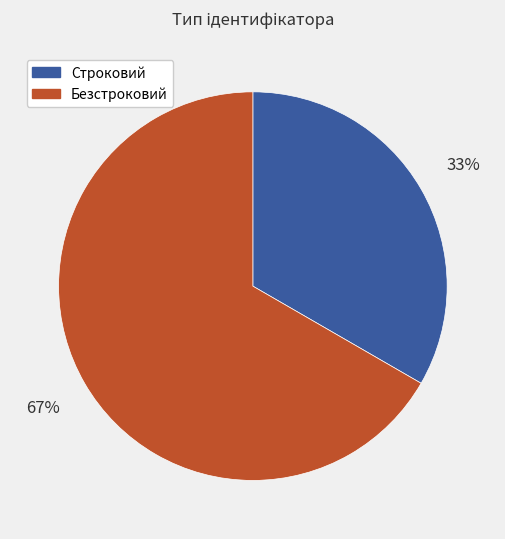

Is it true that Безстроковий is 67% of the pie?

True